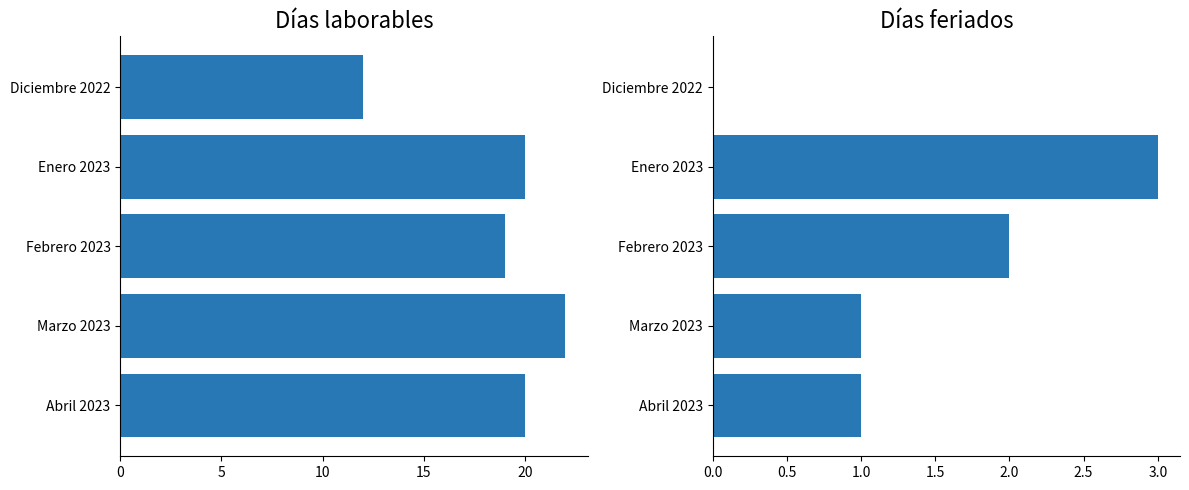

How many bars are there in each group?

2